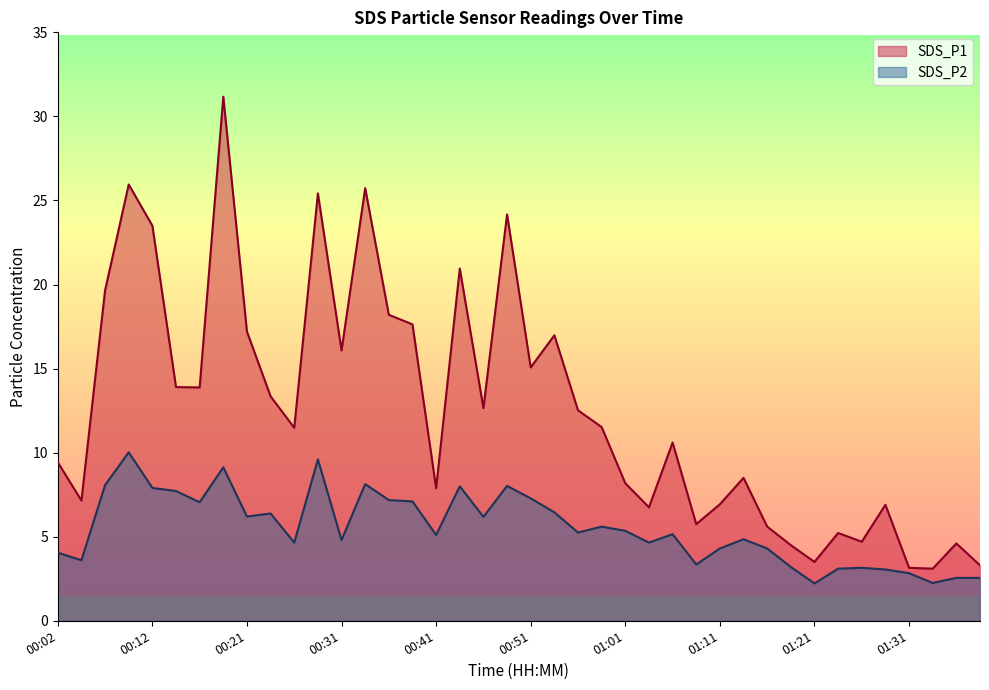

How many distinct data groups are displayed?

2